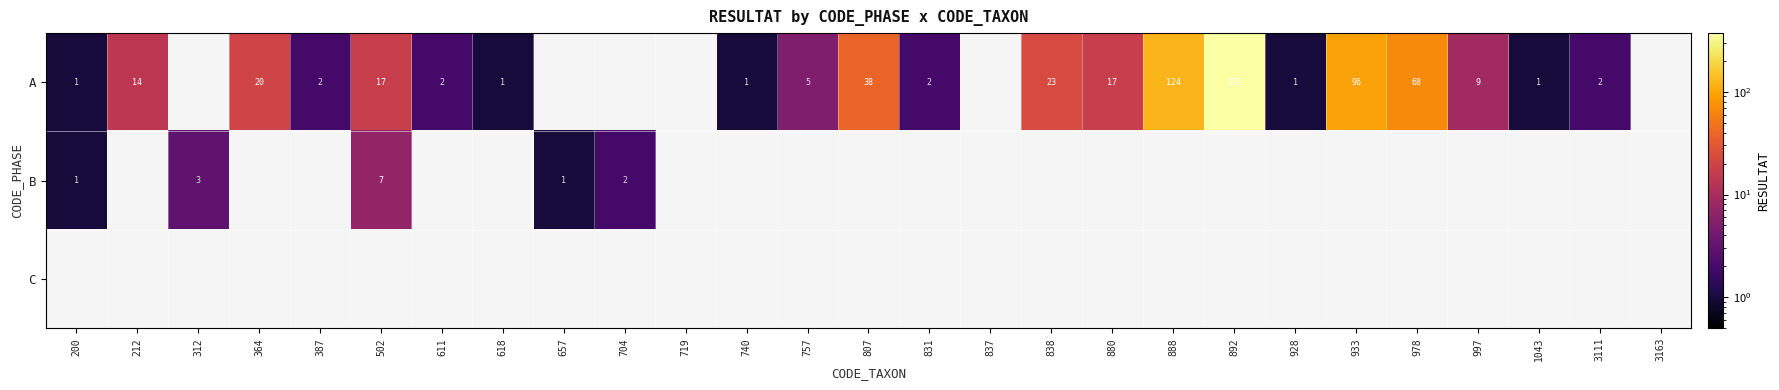

How many data points does each series have?

27